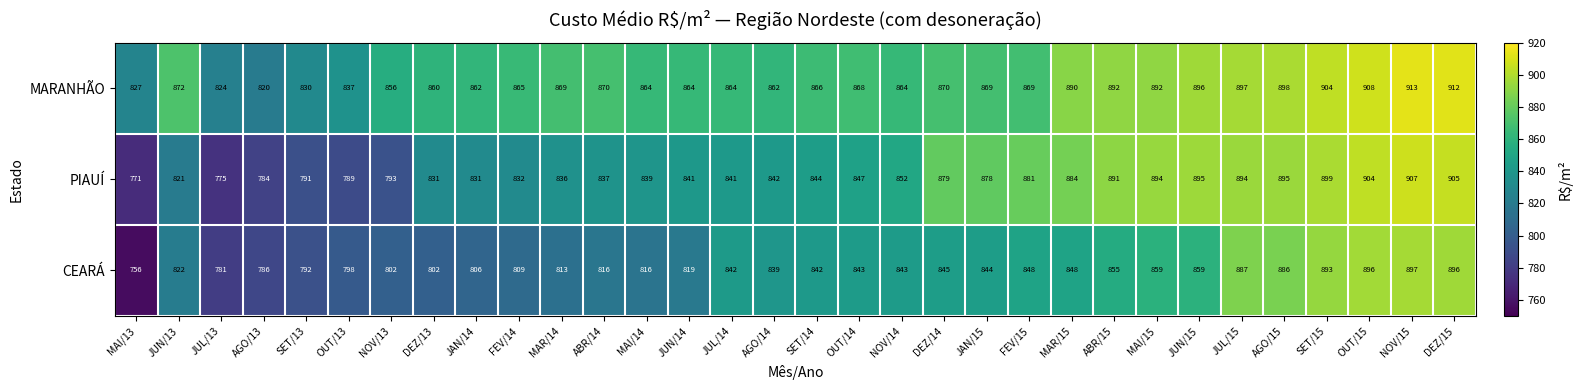

Rank the series at OUT/13 from highest to lowest value.

MARANHÃO, CEARÁ, PIAUÍ